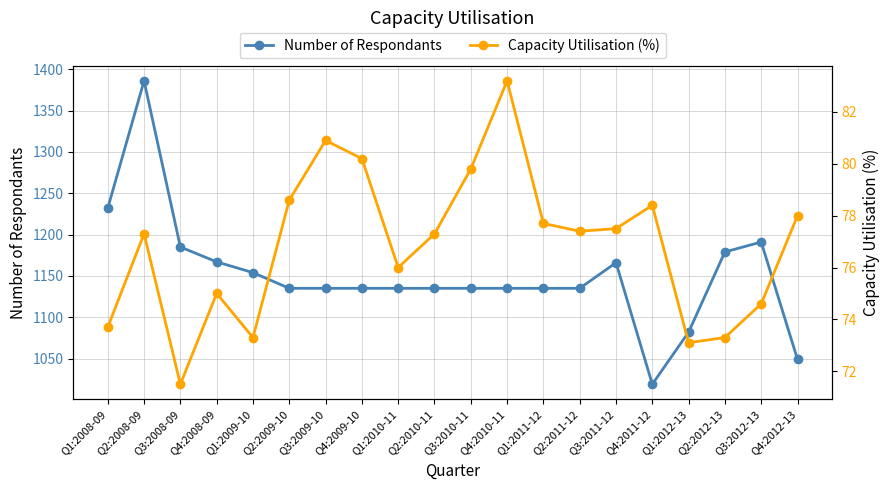

What is the total value across all series at Q2:2011-12?

1212.4